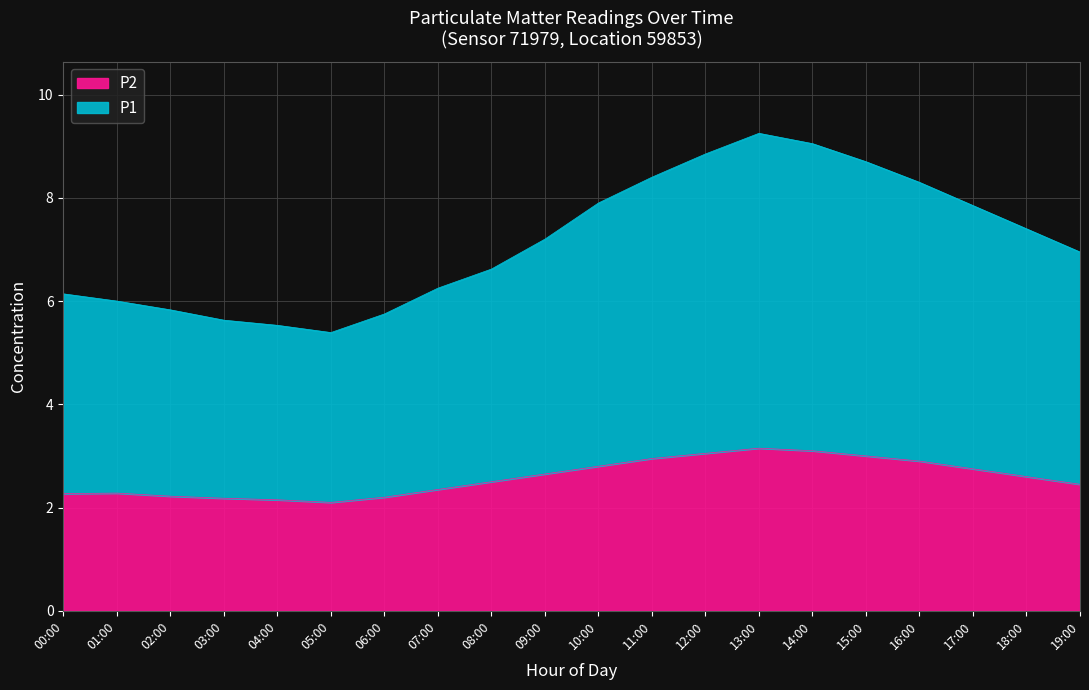

How many interior local valleys does the P2 series have?

1